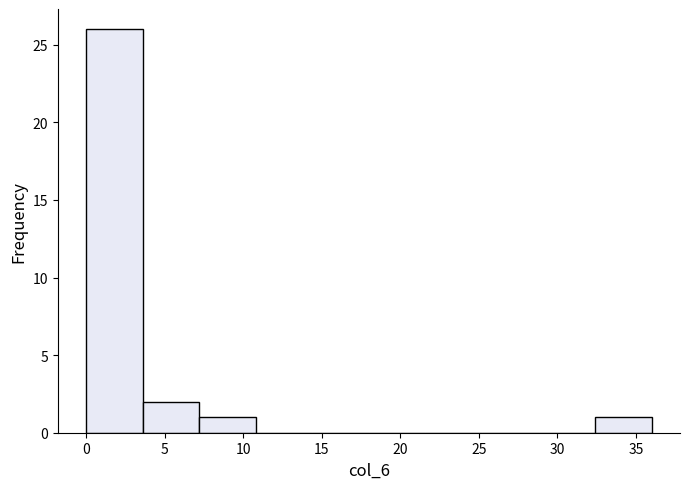

Over which range of the x-axis is the bar tallest?

0.0 to 3.6